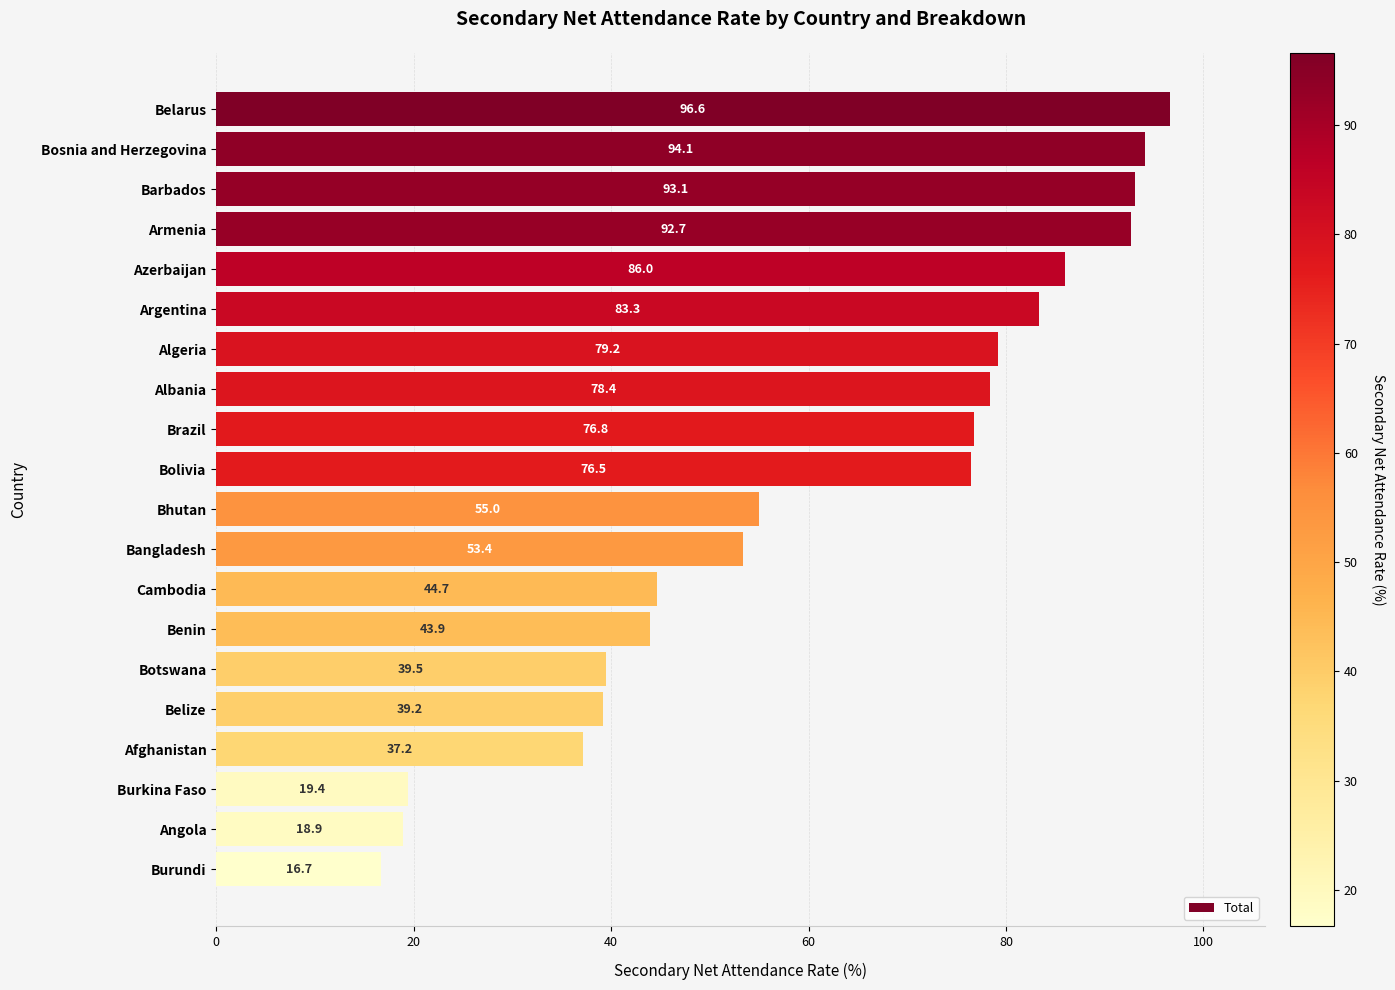

Reading bottom to top, transcribe all the data shown in this chart.

Burundi=16.7	Angola=18.9	Burkina Faso=19.4	Afghanistan=37.2	Belize=39.2	Botswana=39.5	Benin=43.9	Cambodia=44.7	Bangladesh=53.4	Bhutan=55.0	Bolivia=76.5	Brazil=76.8	Albania=78.4	Algeria=79.2	Argentina=83.3	Azerbaijan=86.0	Armenia=92.7	Barbados=93.1	Bosnia and Herzegovina=94.1	Belarus=96.6